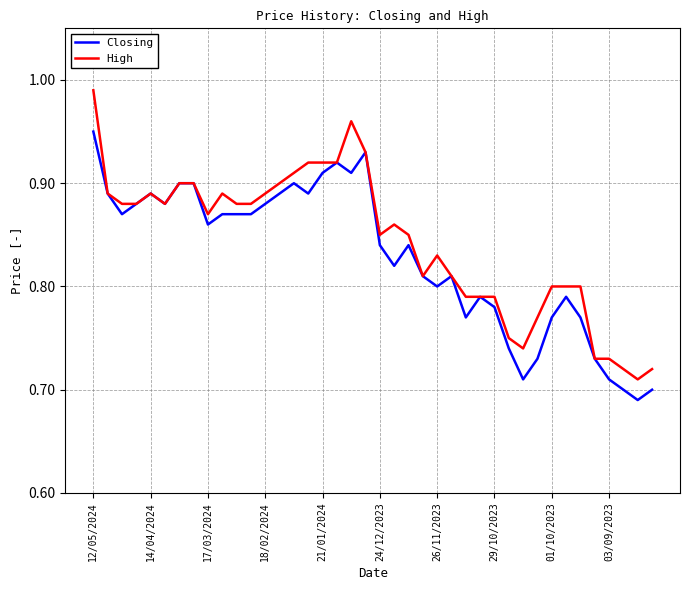

Which series has the largest range (max minus min)?

High